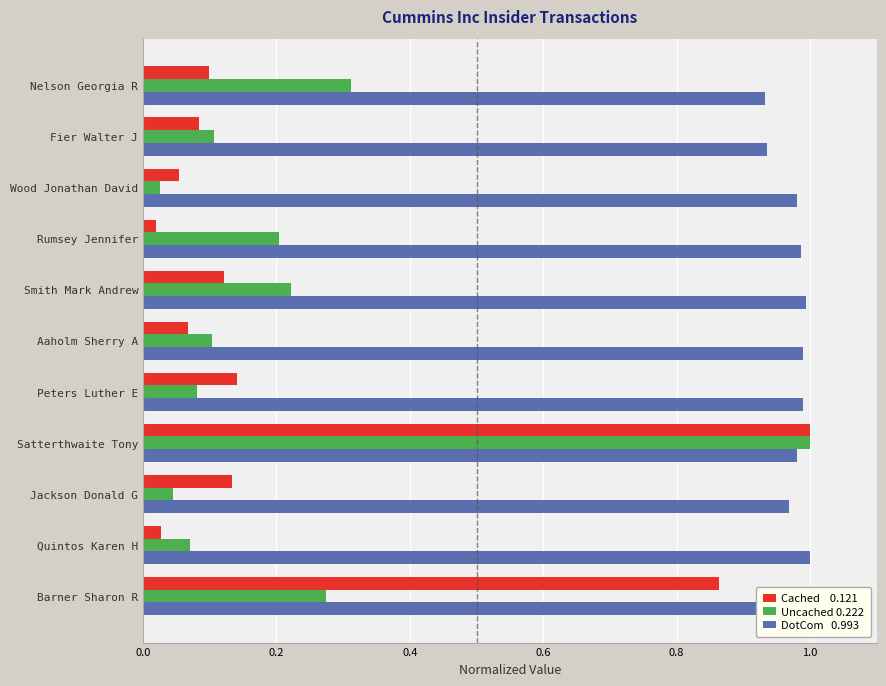

At which category is the sum across all series the highest?

Satterthwaite Tony